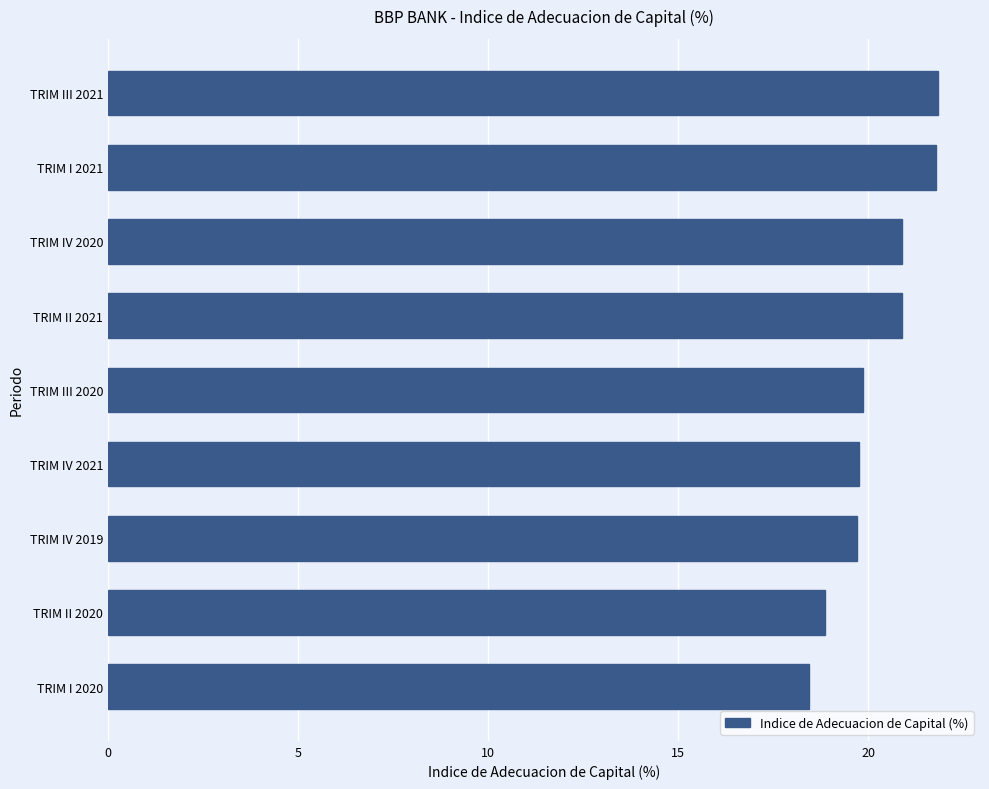

True or false: the data shows 31.8 at TRIM IV 2020.

False